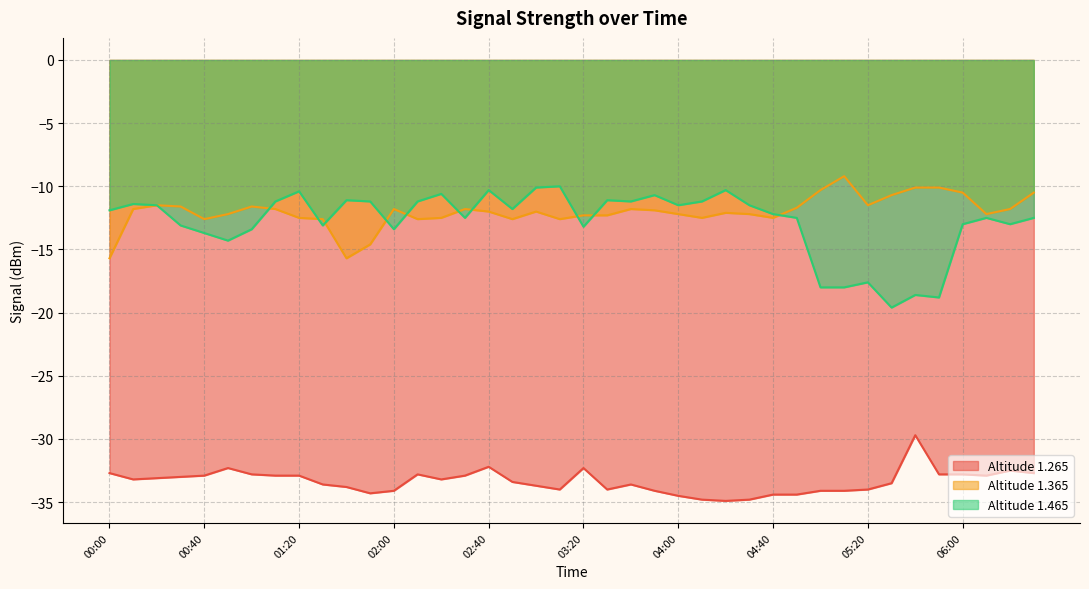

Which has a higher value, 31 or 23?

31